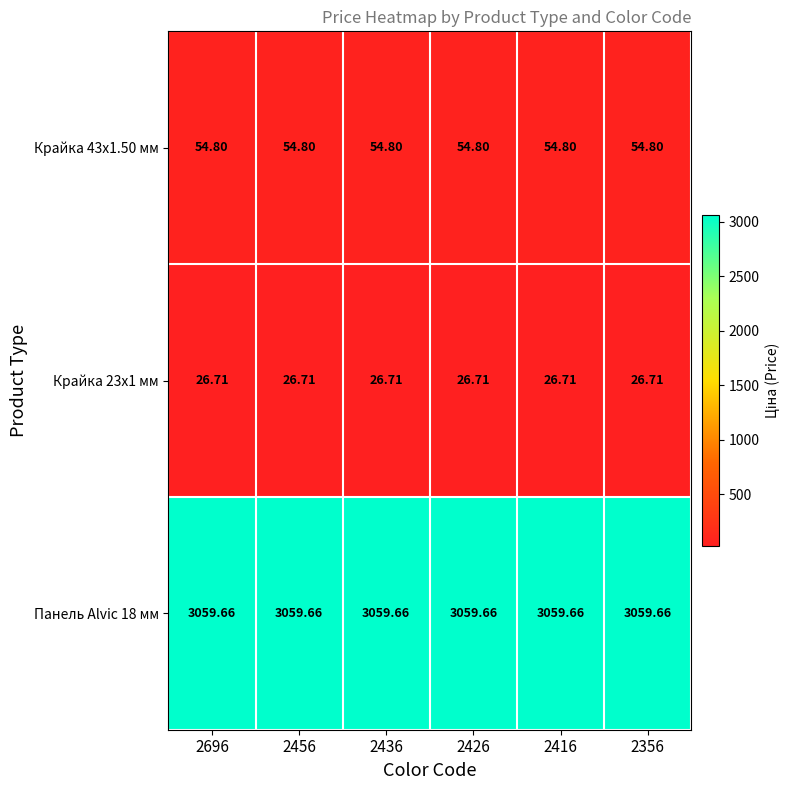

Is the value of Крайка 23x1 мм at 2436 greater than the value of Панель Alvic 18 мм at 2416?

No